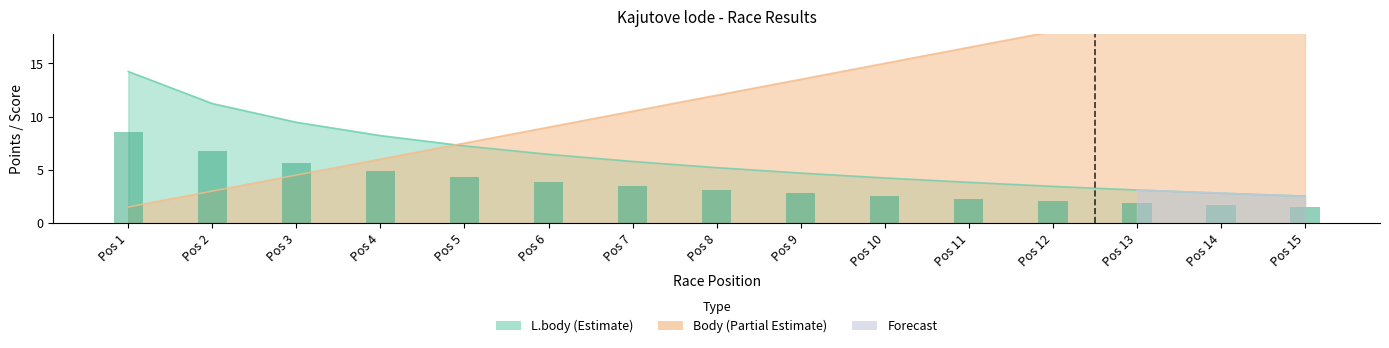

True or false: the data shows 5.7 at Pos 3.

True